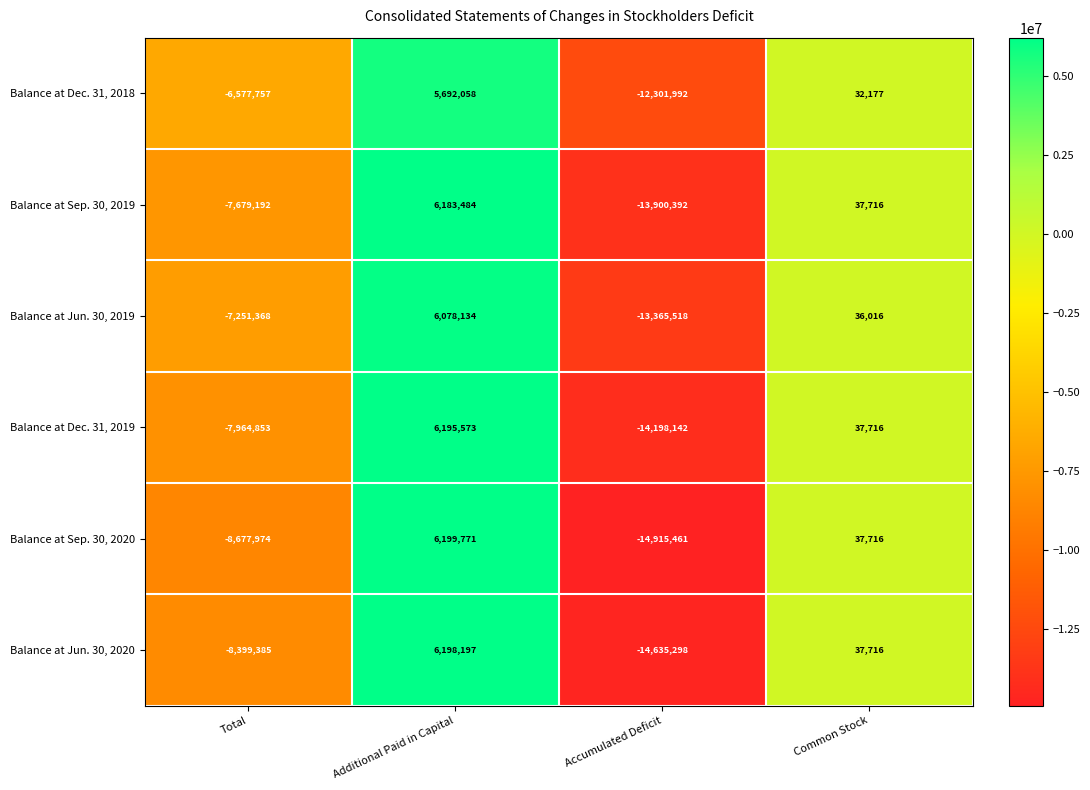

Is the value of Balance at Jun. 30, 2019 at Common Stock greater than the value of Balance at Dec. 31, 2019 at Common Stock?

No